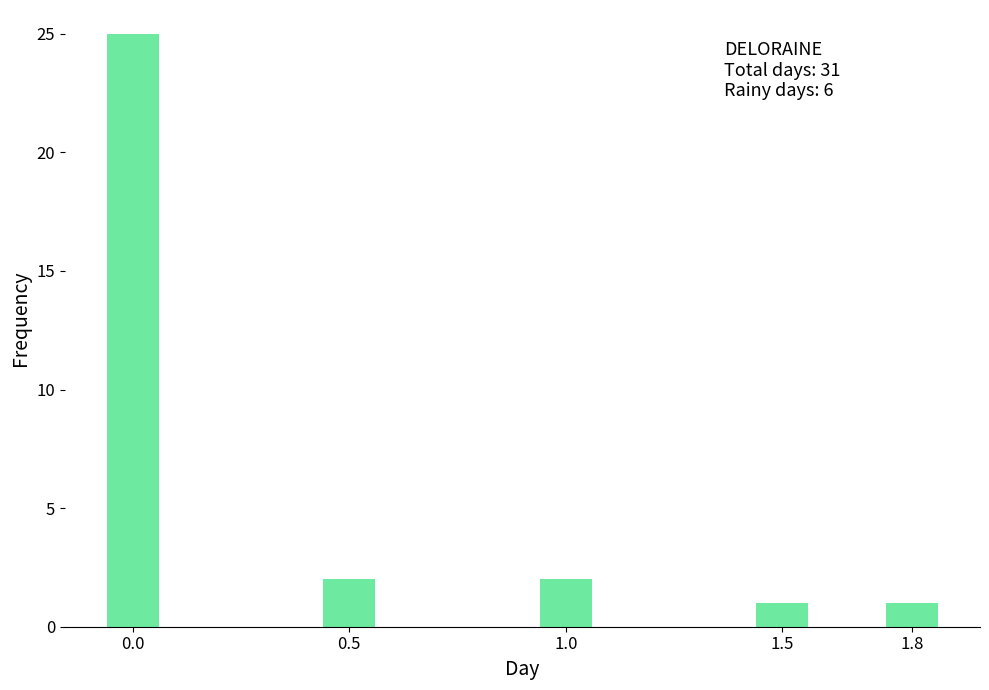

Reading right to left, list all the values displayed in this chart.

1	1	2	2	25